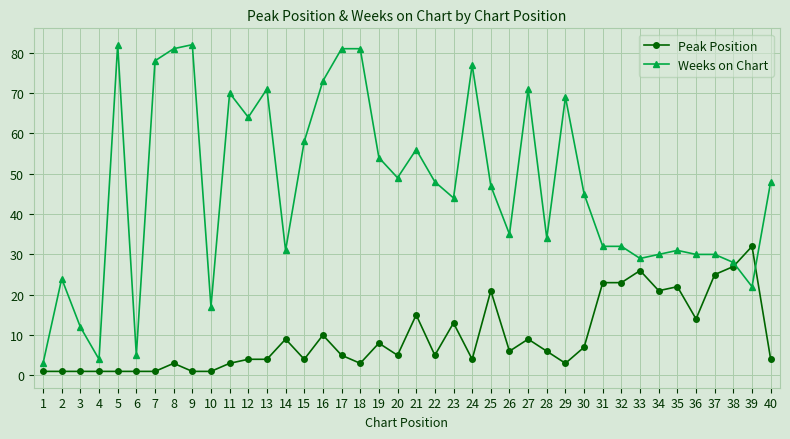

Is it true that Peak Position equals 18 at 37?

False